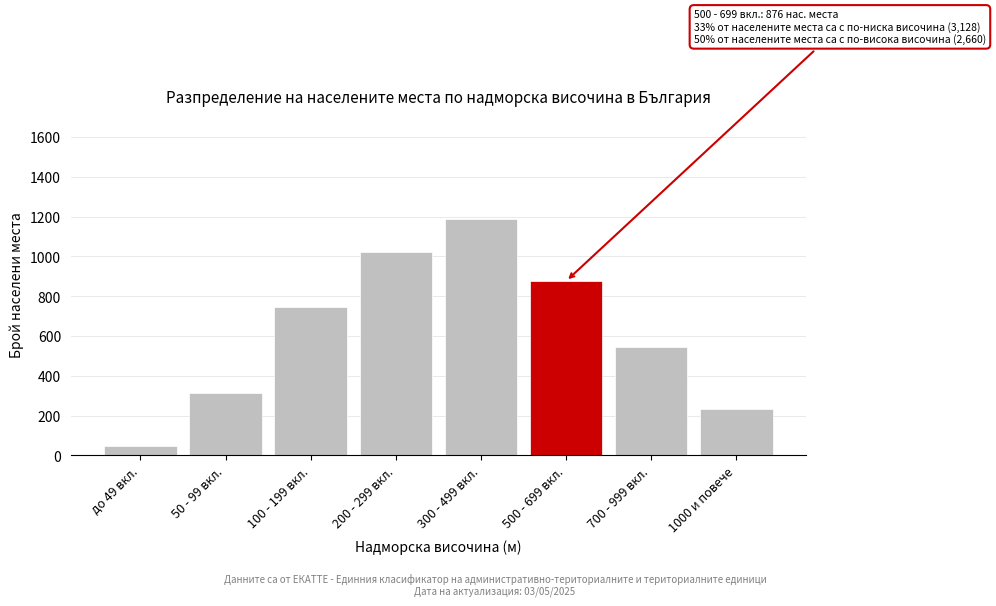

Reading right to left, list all the values displayed in this chart.

1000 и повече=234	700 - 999 вкл.=543	500 - 699 вкл.=876	300 - 499 вкл.=1187	200 - 299 вкл.=1023	100 - 199 вкл.=748	50 - 99 вкл.=312	до 49 вкл.=45